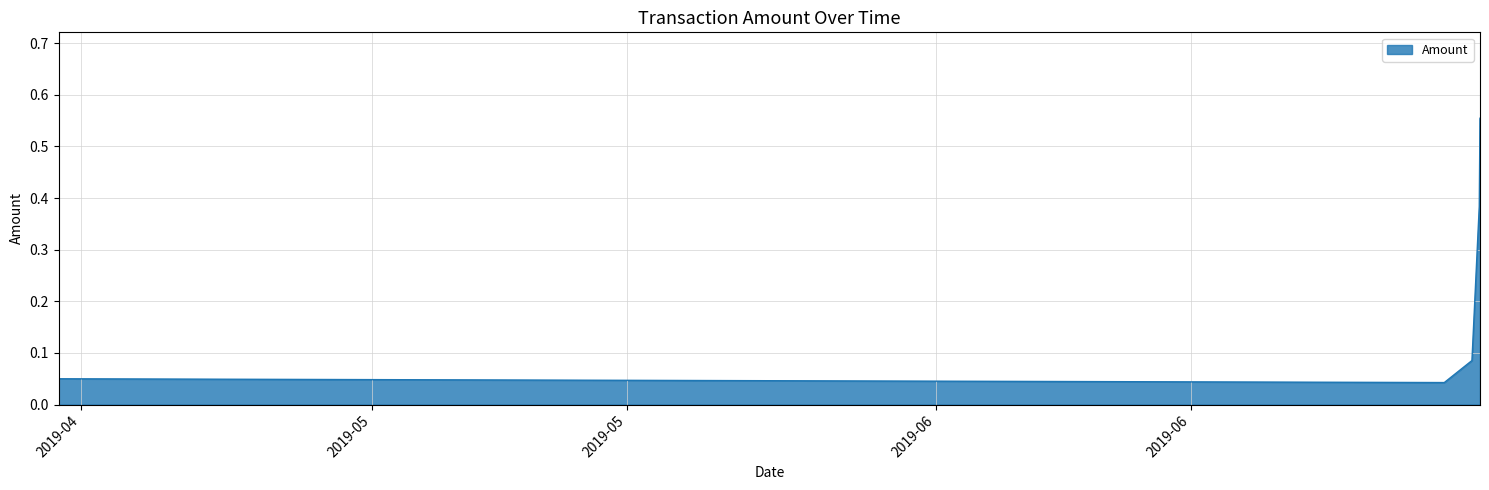

True or false: there are more than 1 points higher than both neighbors.

False